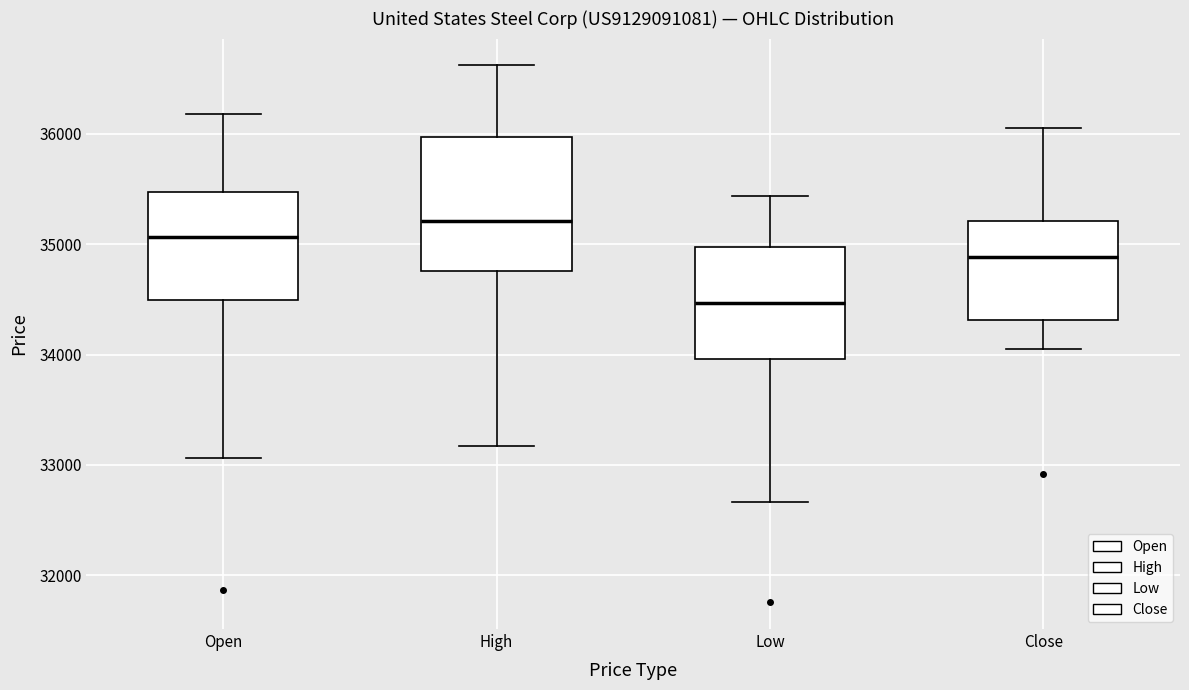

Where is the upper edge of the box for Close on the y-axis? The values are not printed on the chart, so give them approximately, as read against the axis.

35200